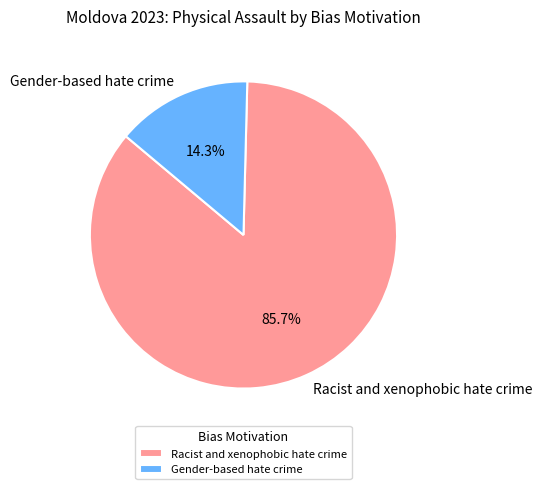

What percentage is the Gender-based hate crime slice, to the nearest percent?

14%